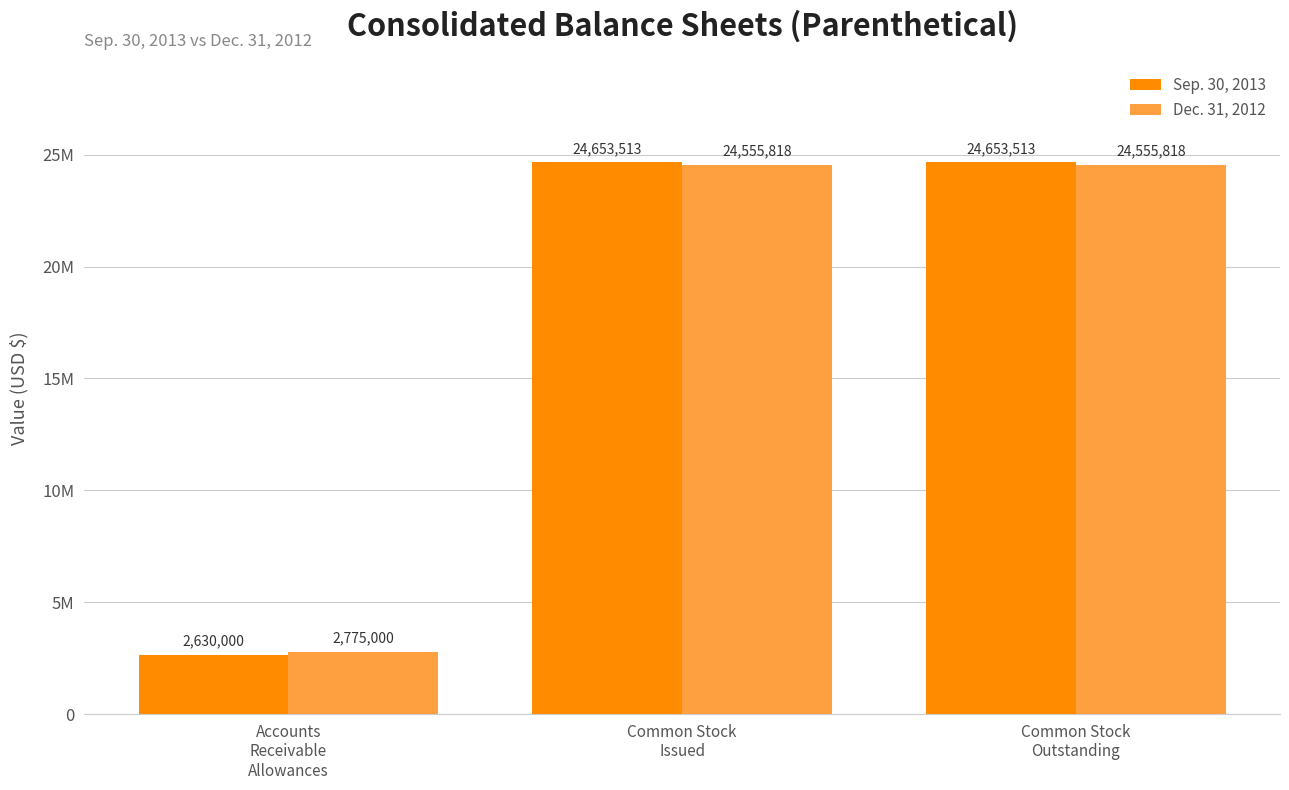

What value does the Dec. 31, 2012 series have at Common Stock
Outstanding, to the nearest 100?

24555800